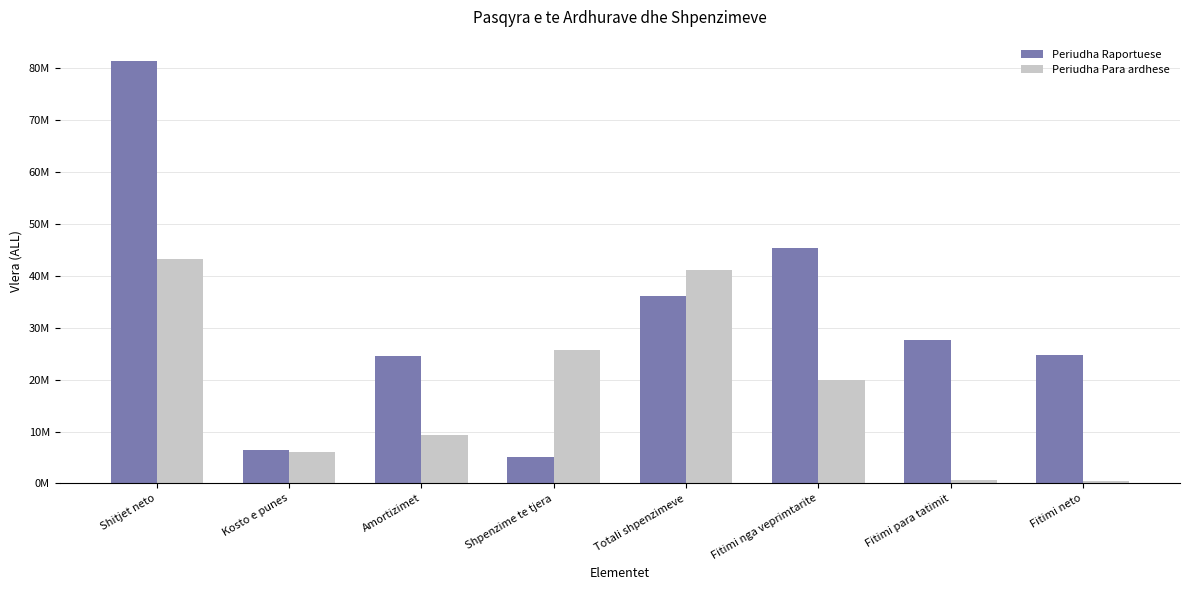

Which series has the largest range (max minus min)?

Periudha Raportuese